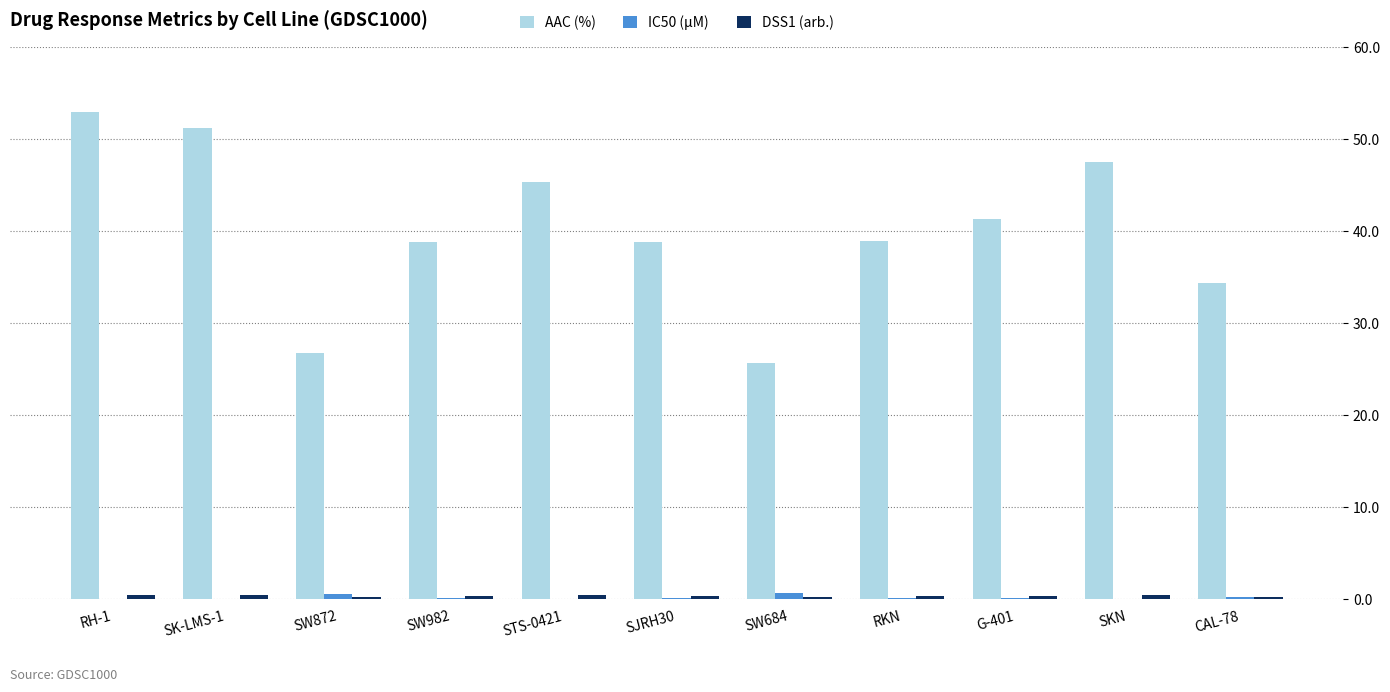

Are the bars grouped side by side (vs. stacked)?

Yes